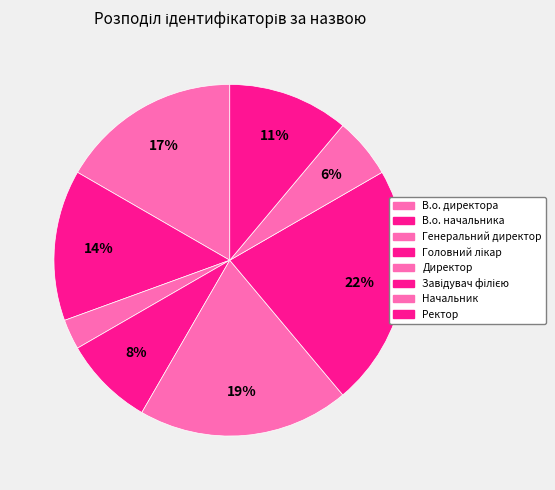

Between Начальник and В.о. директора, which is larger?

В.о. директора